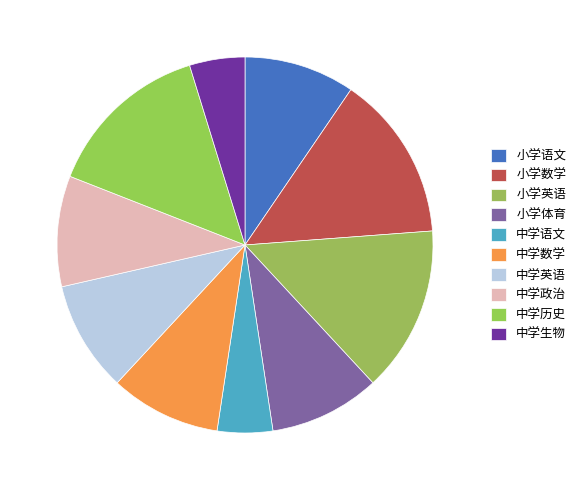

What portion of the pie excludes 中学政治?

90.5%